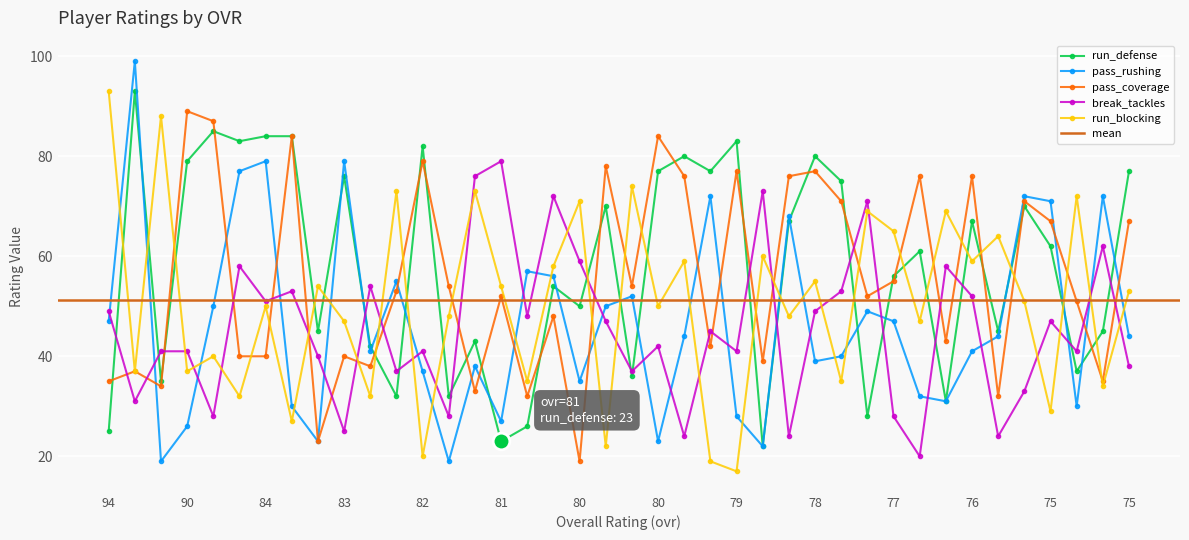

What is the value of the run_defense point at the 25th from the left?

77